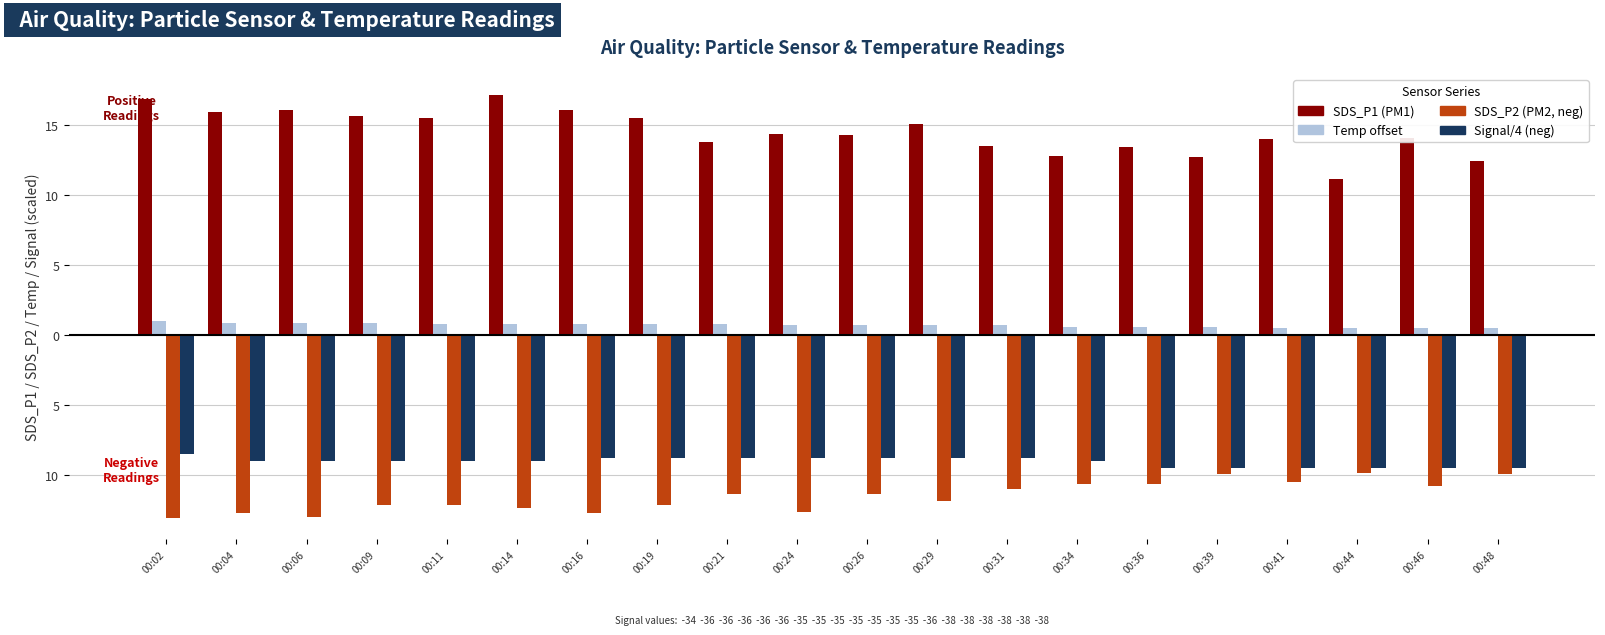

Reading left to right, what are all the values shown in this chart?

SDS_P1: 16.9	15.9	16.1	15.7	15.5	17.1	16.1	15.5	13.8	14.4	14.3	15.1	13.5	12.8	13.4	12.7	14.0	11.2	14.1	12.4
Temp (offset): 1.0	0.9	0.9	0.9	0.8	0.8	0.8	0.8	0.8	0.7	0.7	0.7	0.7	0.6	0.6	0.6	0.5	0.5	0.5	0.5
SDS_P2 (neg): -13.1	-12.7	-13.0	-12.2	-12.1	-12.4	-12.7	-12.1	-11.3	-12.6	-11.4	-11.8	-11.0	-10.7	-10.6	-9.9	-10.5	-9.8	-10.8	-9.9
Signal/4 (neg): -8.5	-9.0	-9.0	-9.0	-9.0	-9.0	-8.8	-8.8	-8.8	-8.8	-8.8	-8.8	-8.8	-9.0	-9.5	-9.5	-9.5	-9.5	-9.5	-9.5